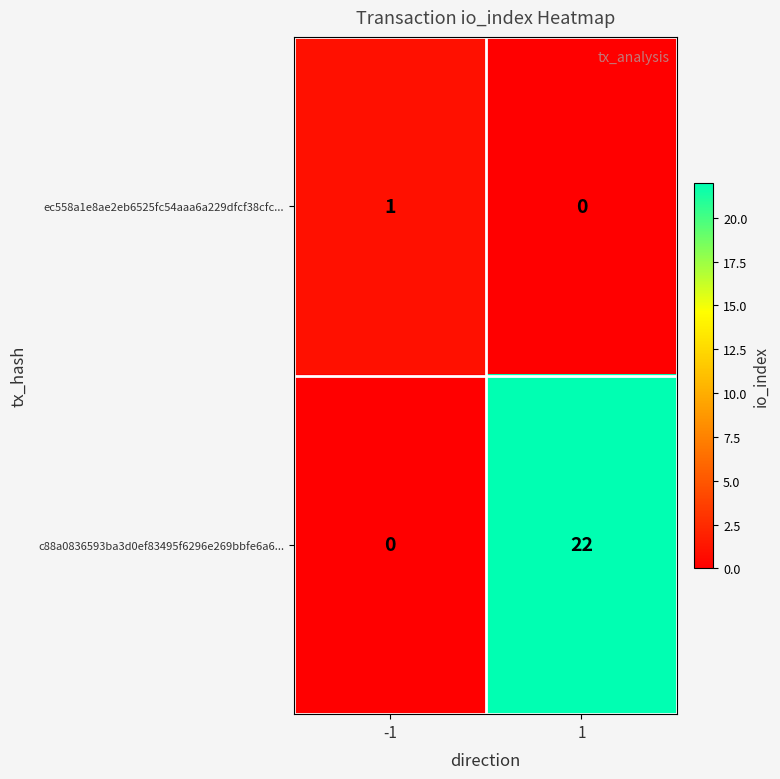

Reading left to right, what are all the values shown in this chart?

ec558a1e8ae2eb6525fc54aaa6a229dfcf38cfc...: -1=1	1=0
c88a0836593ba3d0ef83495f6296e269bbfe6a6...: -1=0	1=22